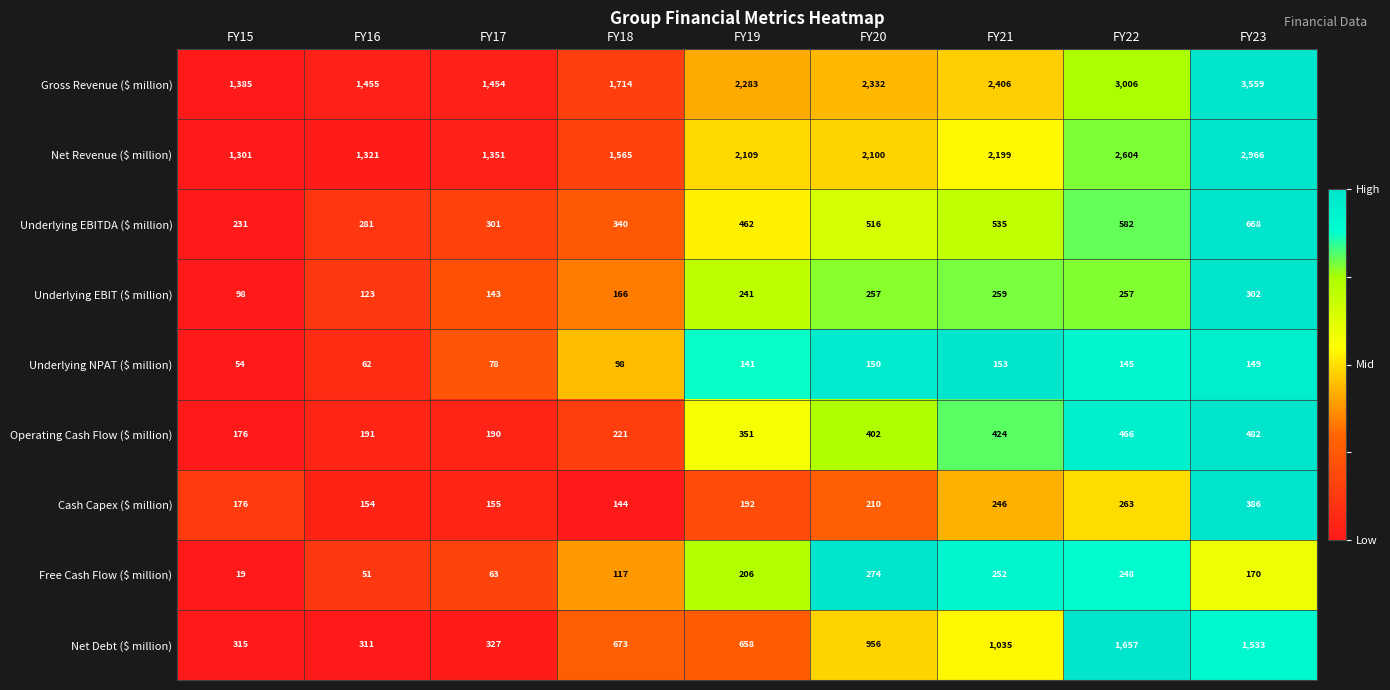

What value does the Operating Cash Flow ($ million) series have at FY15, to the nearest 10?

180